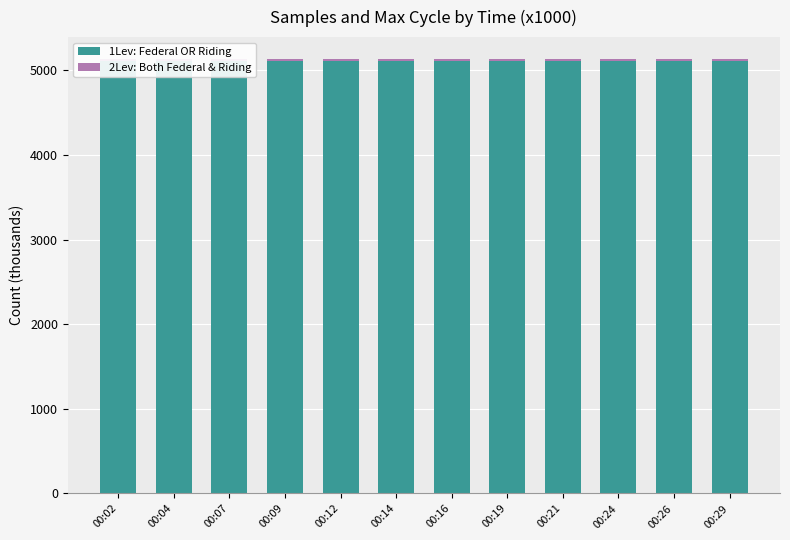

What is the value of the 1Lev: Federal OR Riding bar at the 10th from the left?

5115.3